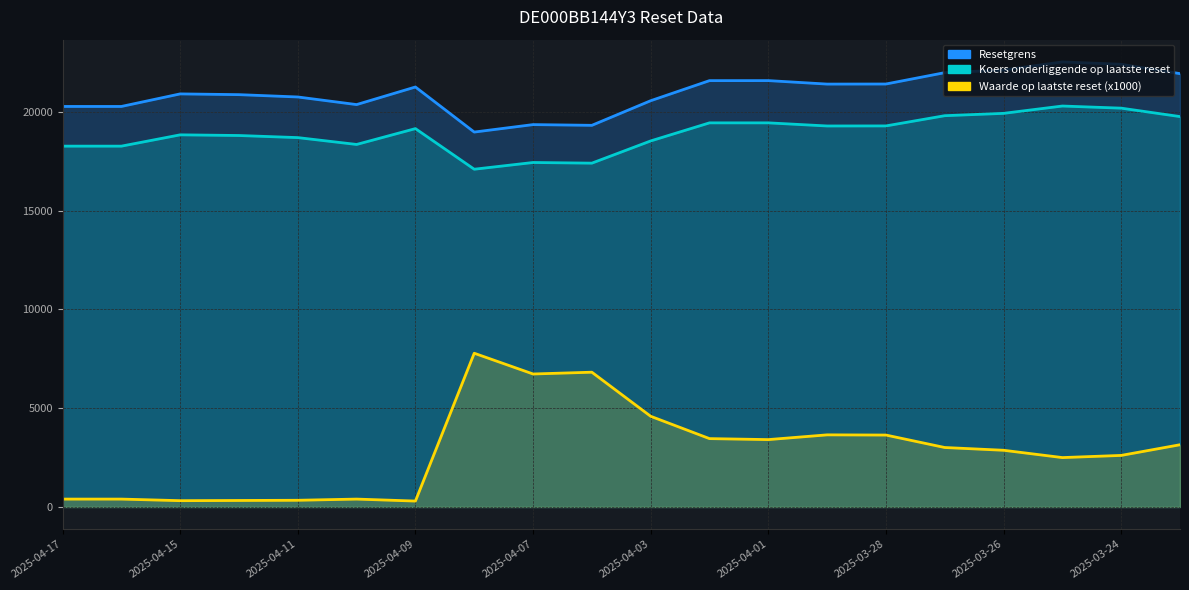

What is the value of the Resetgrens point at the 15th from the left?

21401.9